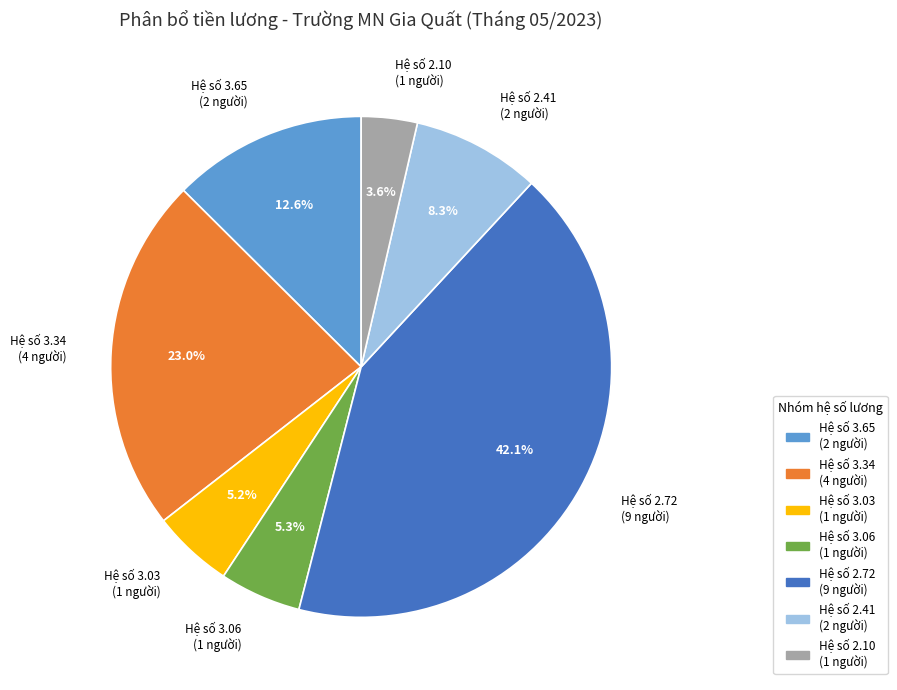

Approximately how many times larger is the value at Hệ số 3.65 (2 người) compared to Hệ số 2.72 (9 người)?

0.3